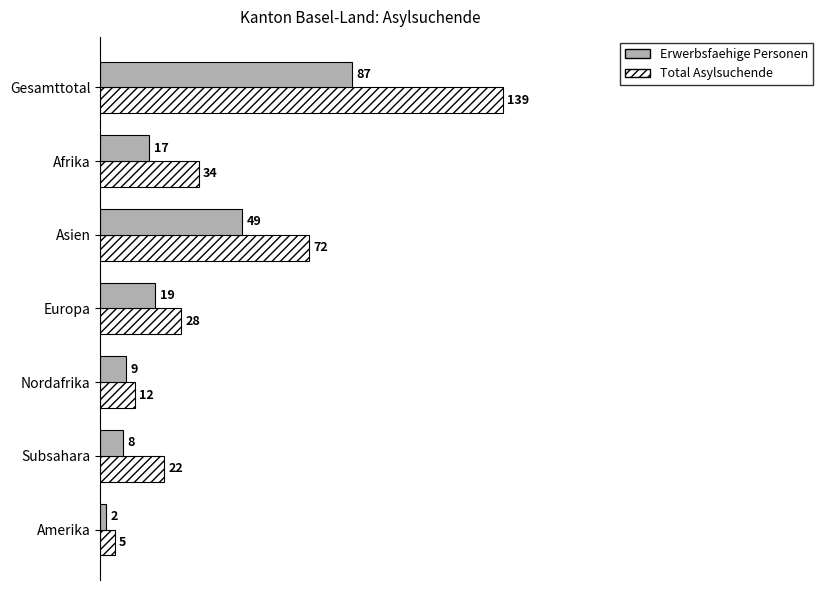

What is the highest value of the Total Asylsuchende series?

139